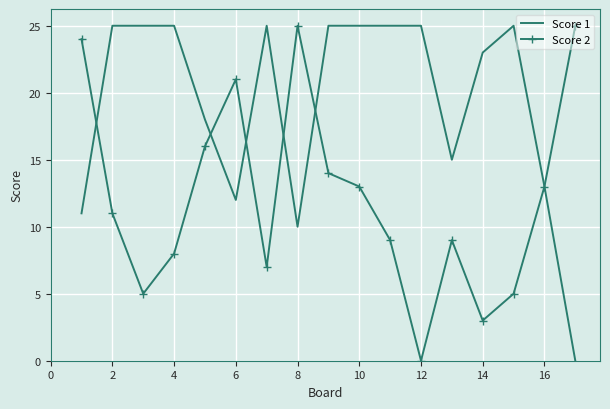

What is the average value of the Score 1 series?

19